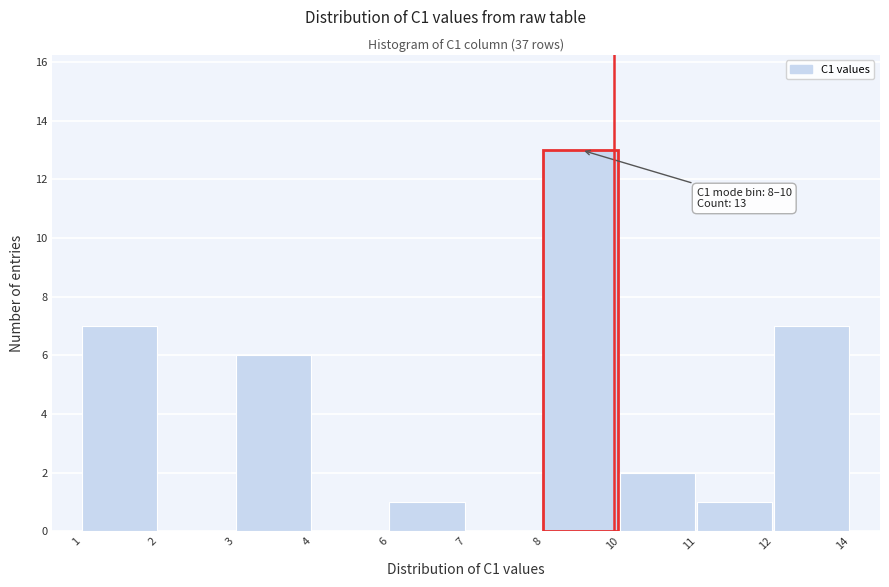

Reading right to left, what are all the values shown in this chart?

12=7	11=1	10=2	8=13	7=0	6=1	4=0	3=6	2=0	1=7